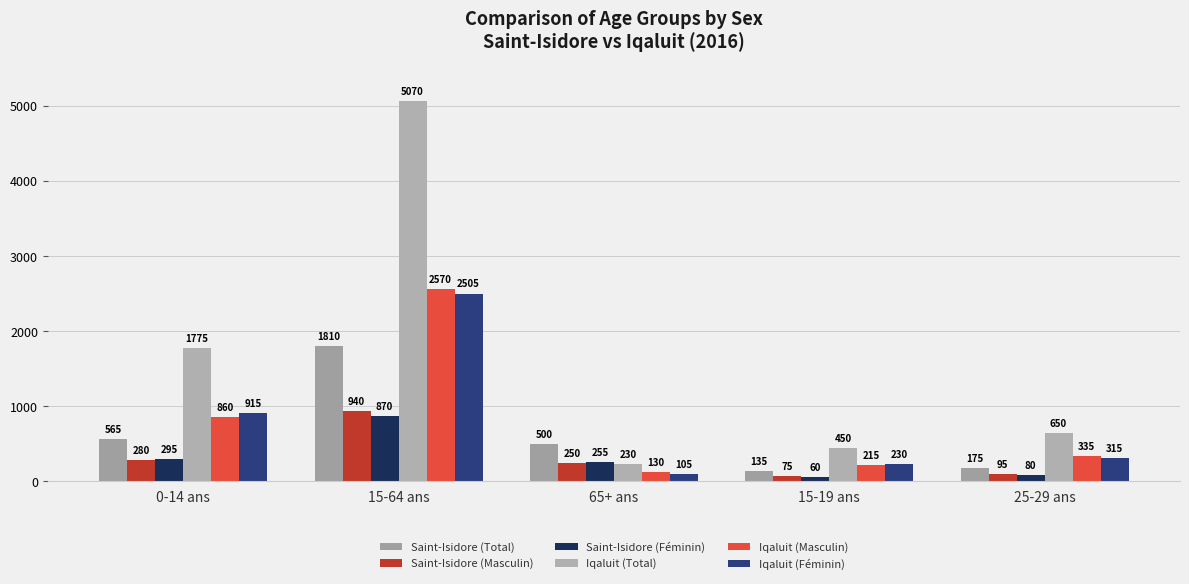

Which category has the highest value in the Saint-Isidore (Féminin) series?

15-64 ans